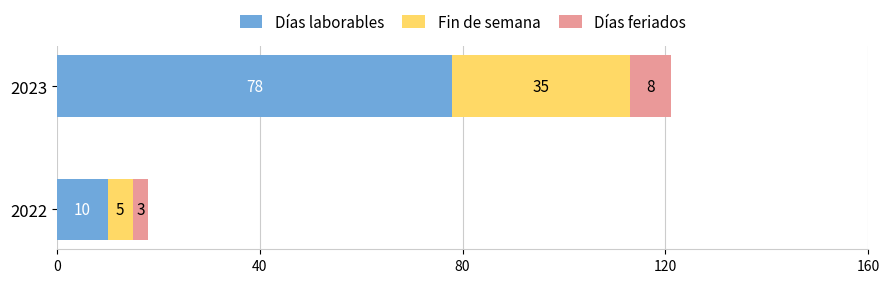

Rank the categories by Días laborables value from lowest to highest.

2022, 2023